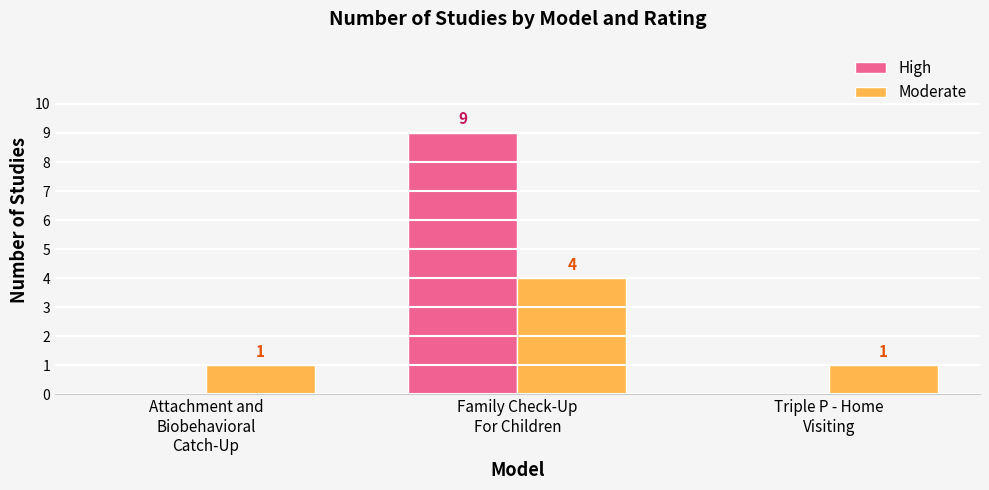

What is the total value across all series at Attachment and
Biobehavioral
Catch-Up?

1